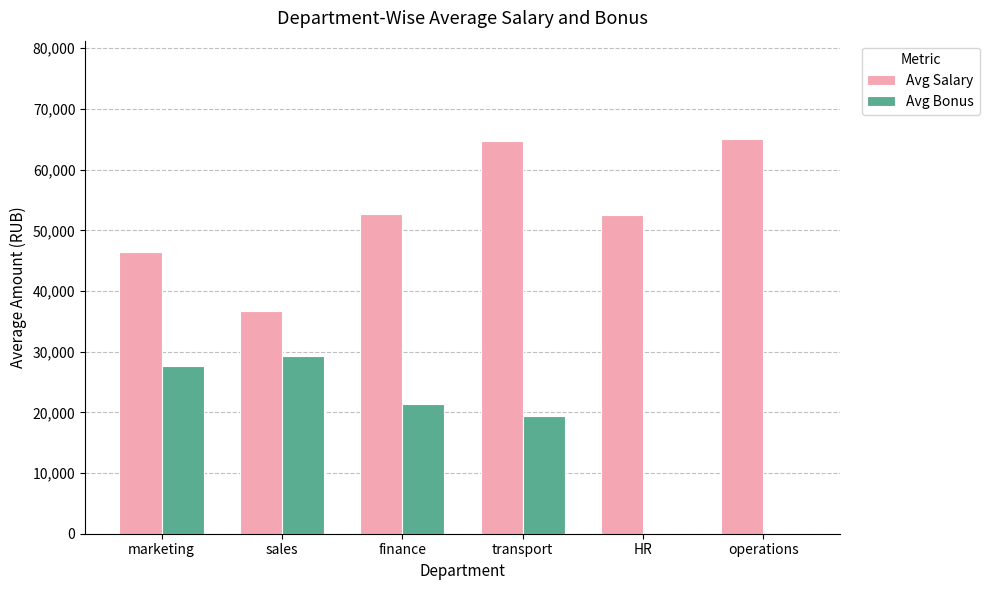

The value of Avg Salary at transport is 92534. True or false?

False